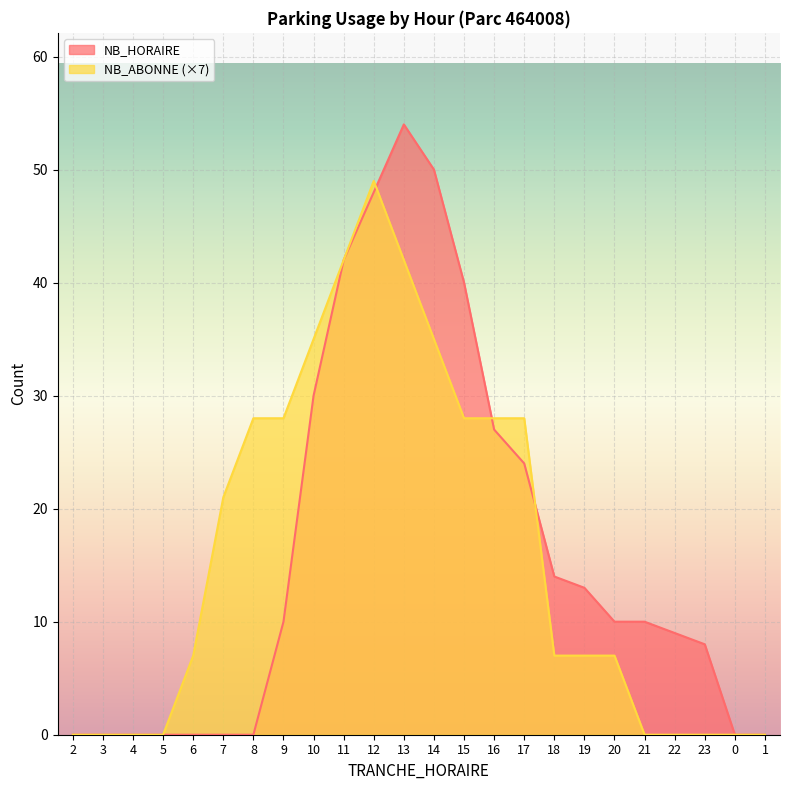

At which category is the sum across all series the highest?

12